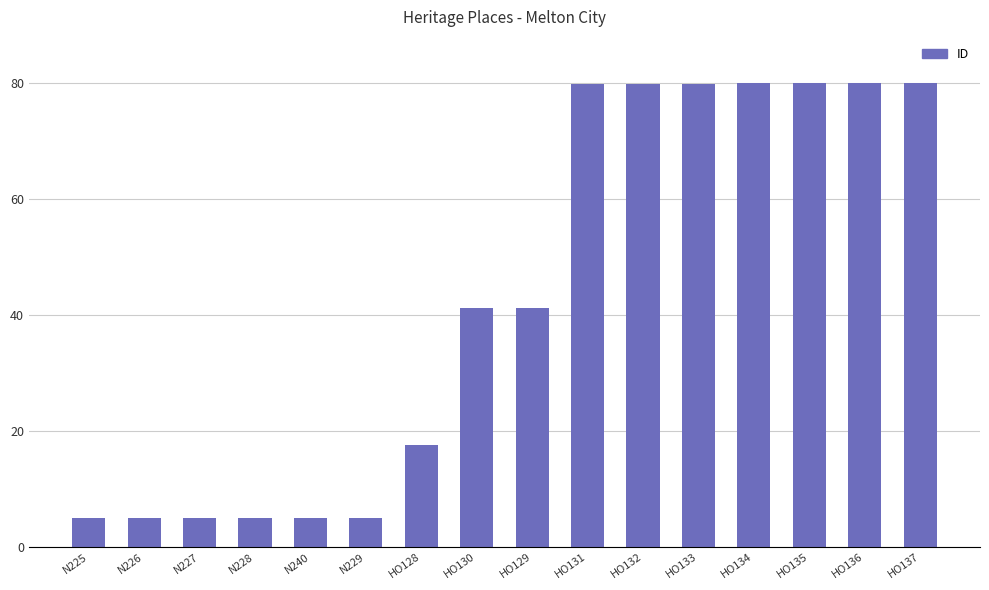

Is it true that the value at HO132 is 55.8?

False